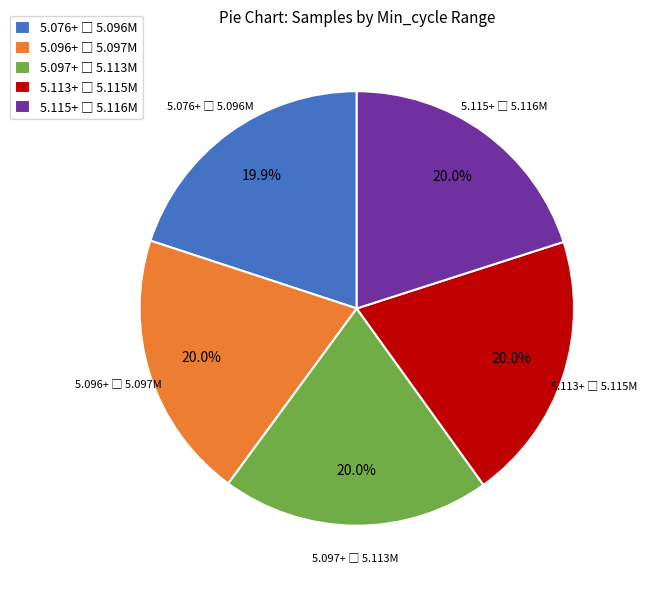

Is there a majority slice in this chart?

No